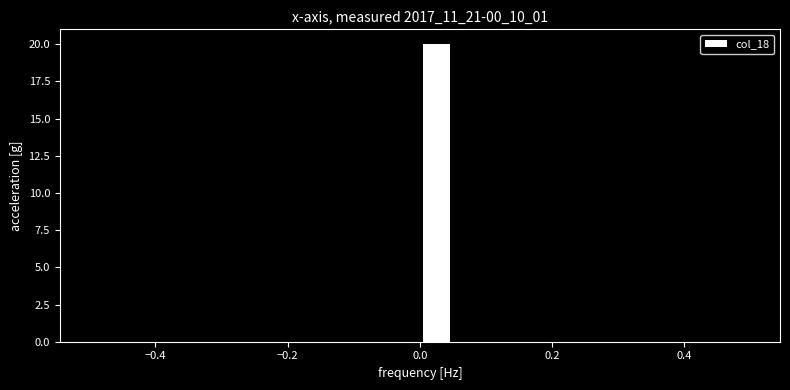

Read against the x-axis, roughly where is the centre of the tallest bar?

0.02